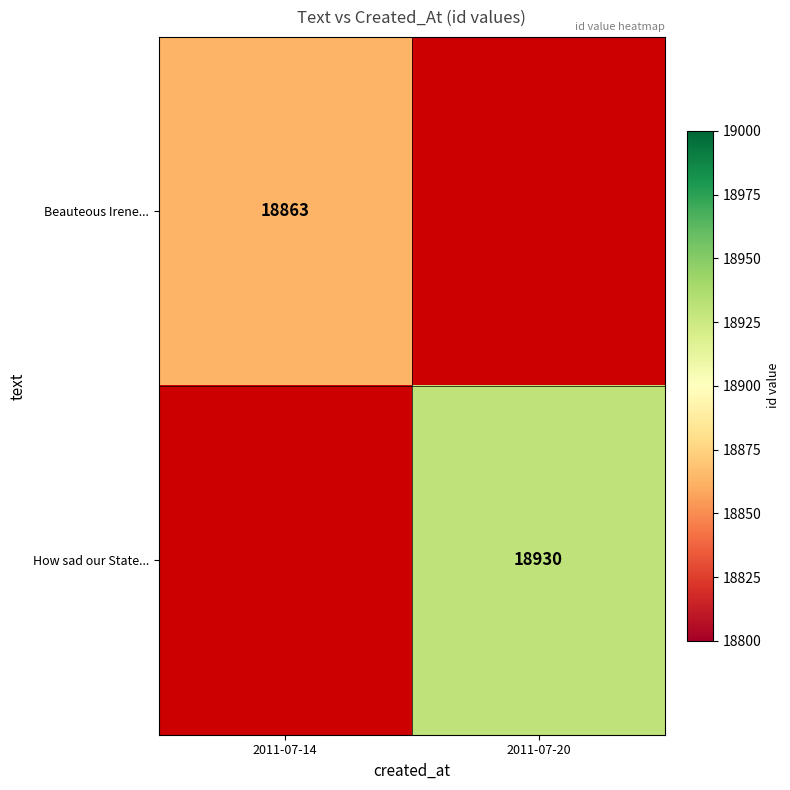

At how many categories does at least one series exceed 12128?

2